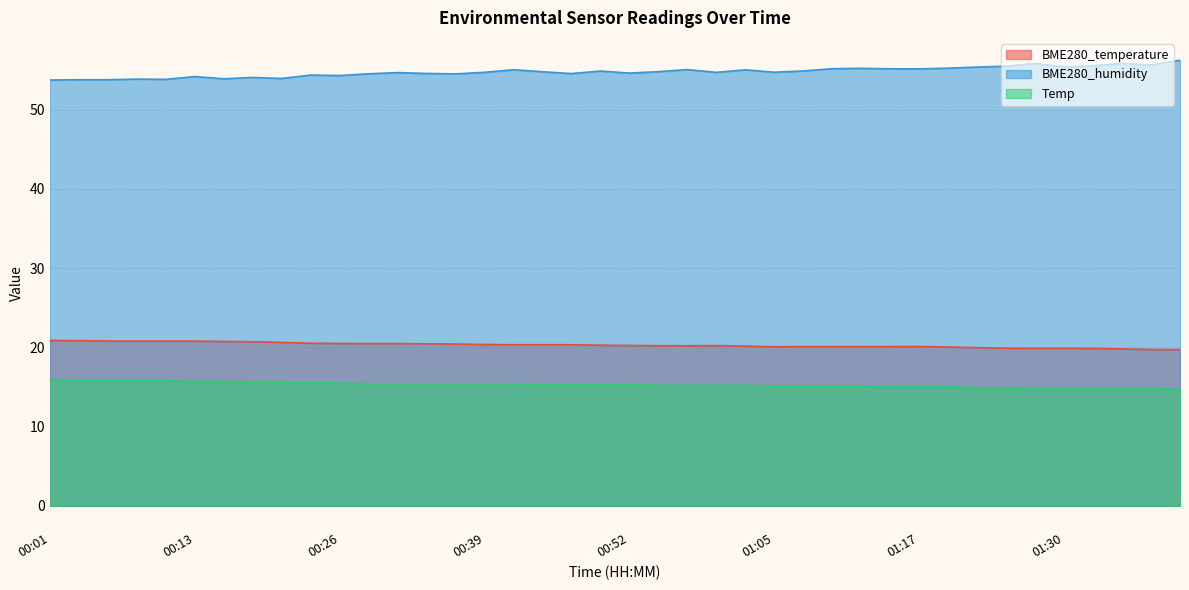

At which category does BME280_temperature reach its first local peak?

00:11